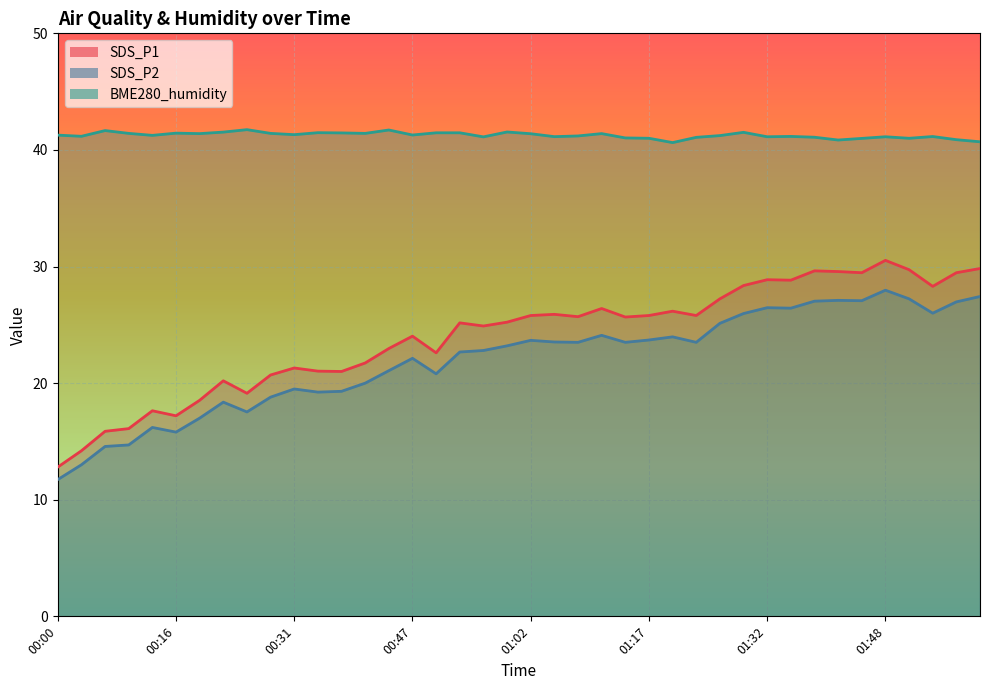

Which series has the largest range (max minus min)?

SDS_P1